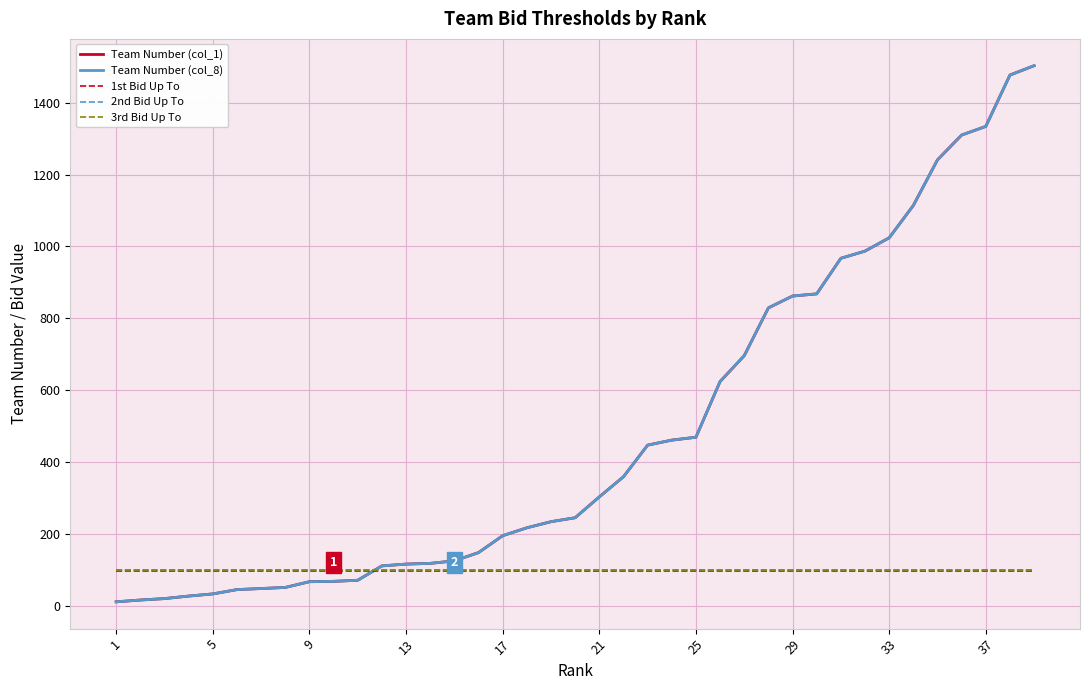

Does the chart display data point markers on the line(s)?

No